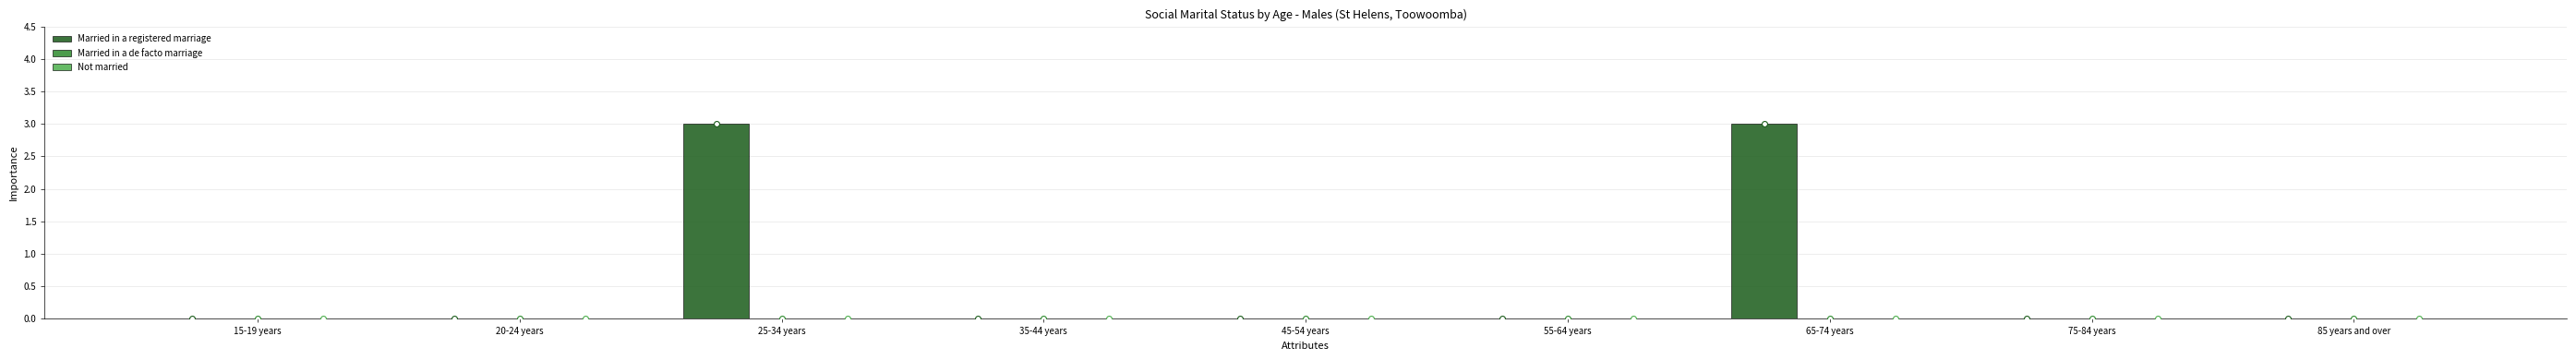

What are all the series names shown in the legend?

Married in a registered marriage, Married in a de facto marriage, Not married